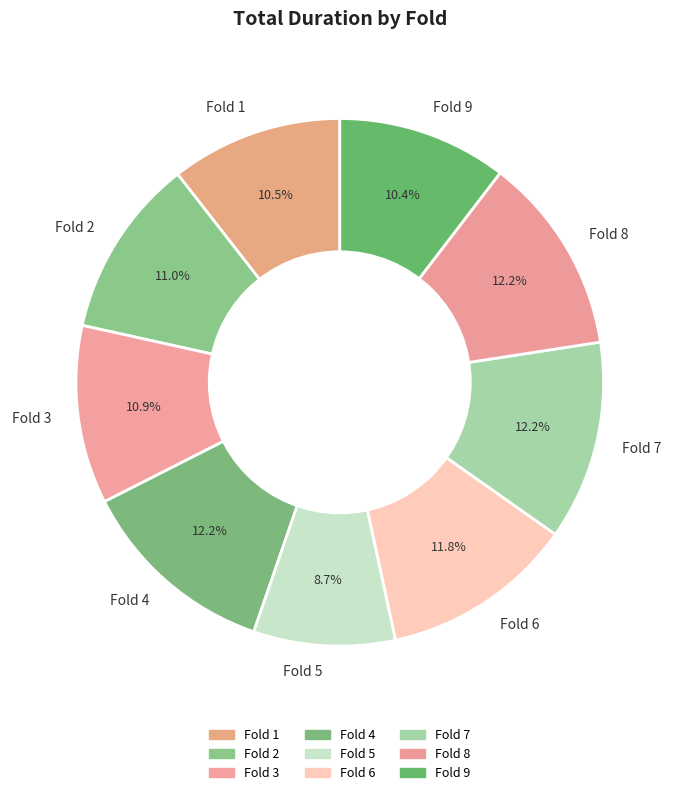

Which category has the smallest portion of the pie?

Fold 5